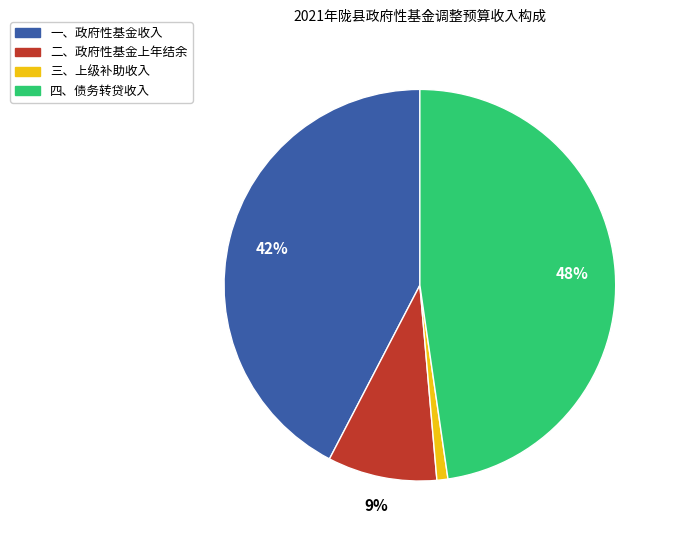

How many slices are in this pie chart?

4